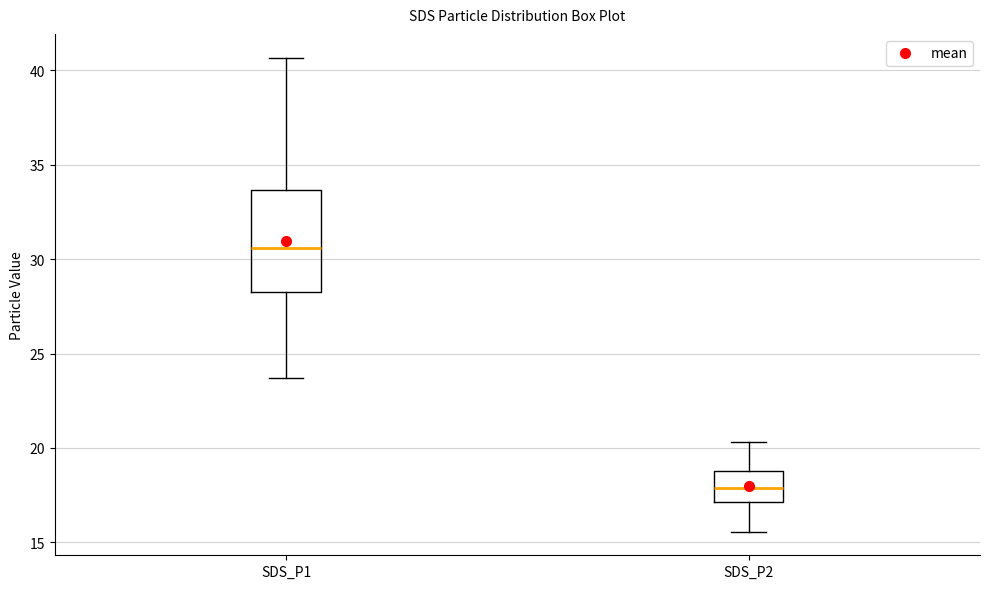

Which box has the lowest median line?

SDS_P2